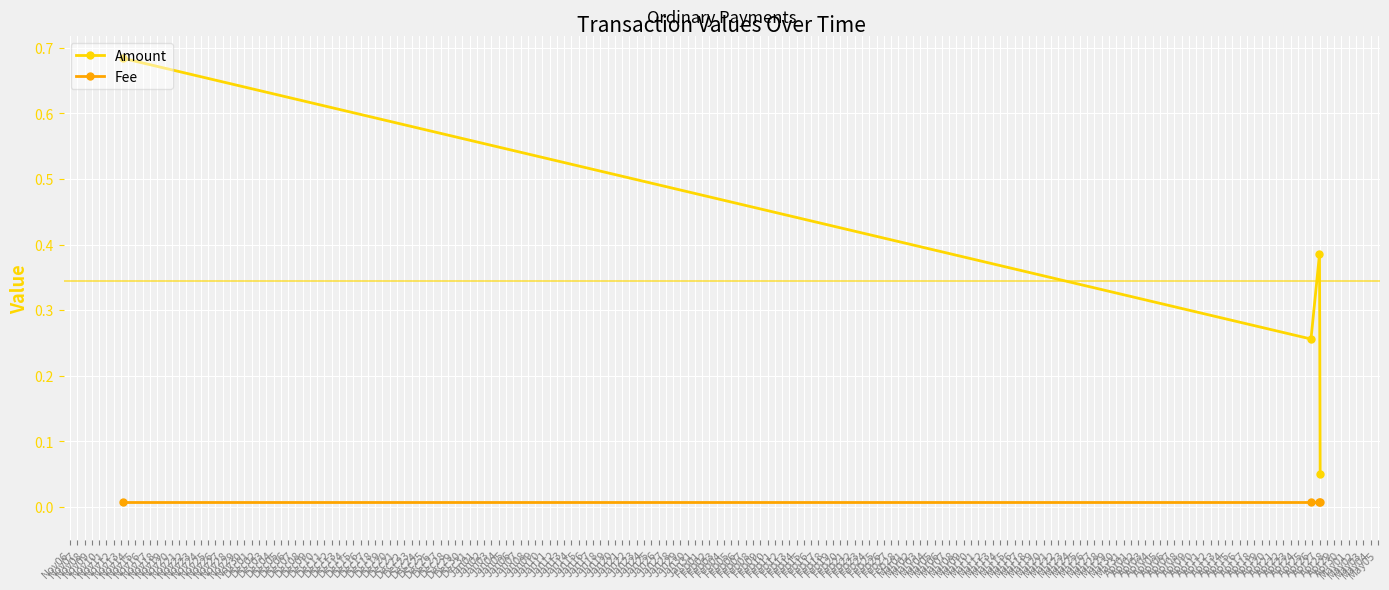

What is the difference between the maximum and minimum values in the Amount series?

0.6